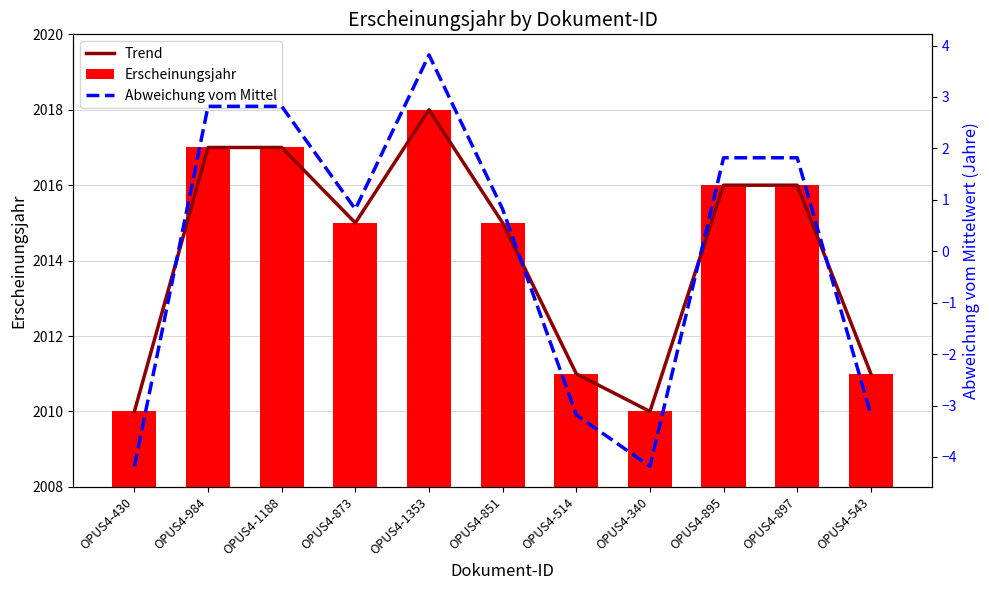

What is the spread (max minus min) of values at OPUS4-1353?

2014.2